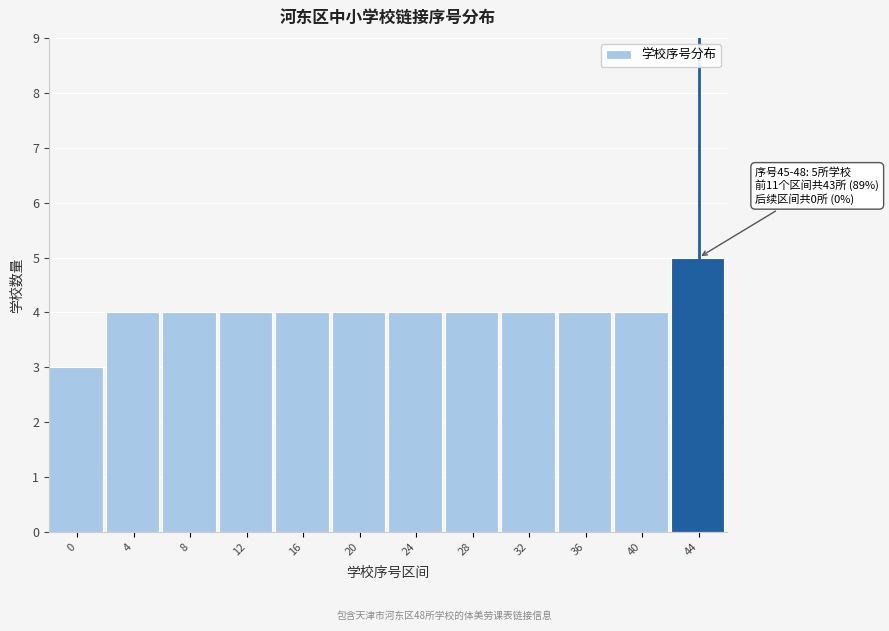

Reading left to right, what are all the values shown in this chart?

0=3	4=4	8=4	12=4	16=4	20=4	24=4	28=4	32=4	36=4	40=4	44=5